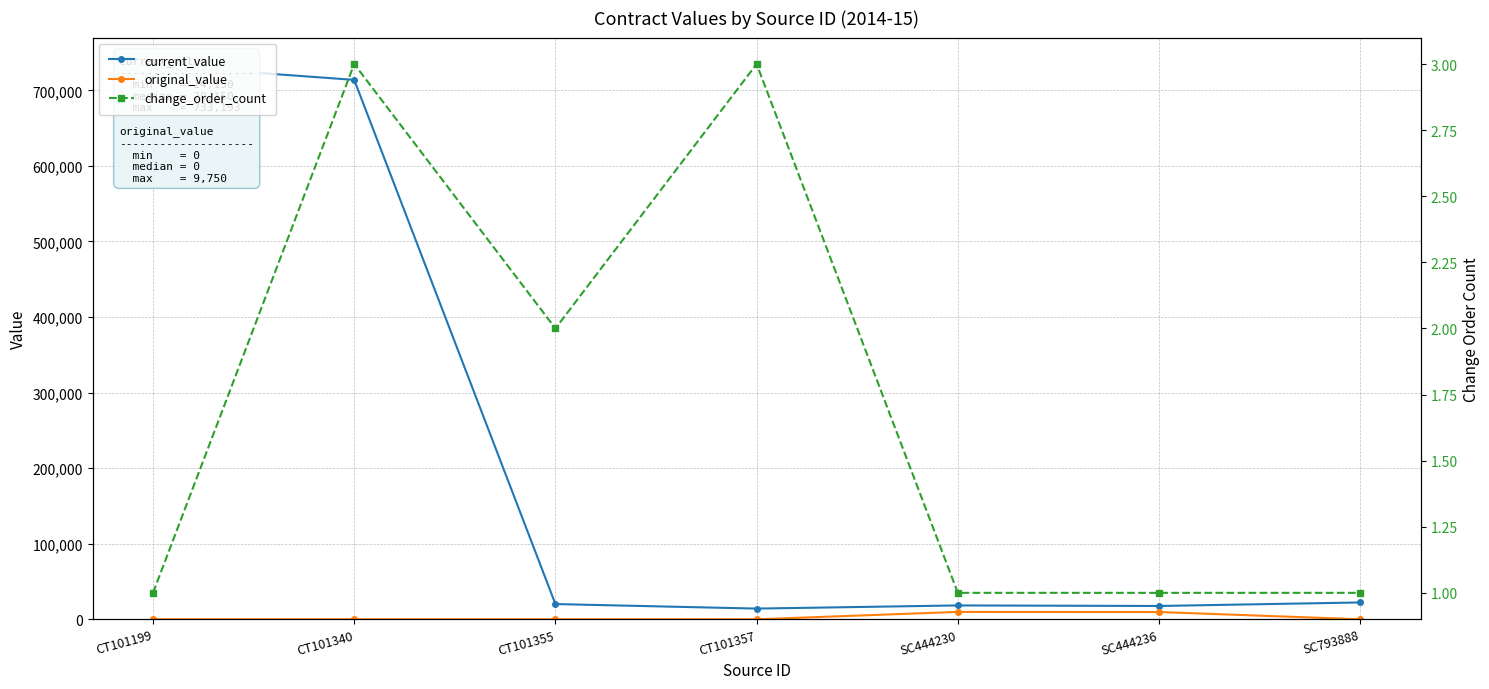

How many lines are shown in the chart?

3